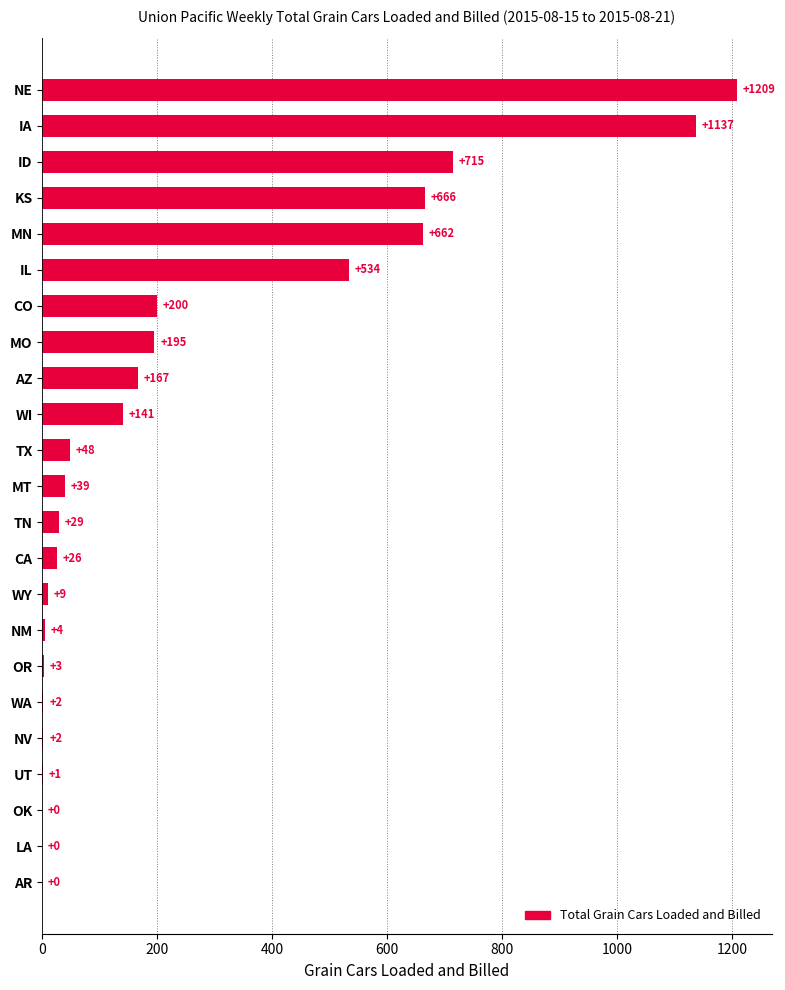

What is the ratio of the value at MN to the value at WI?

4.7